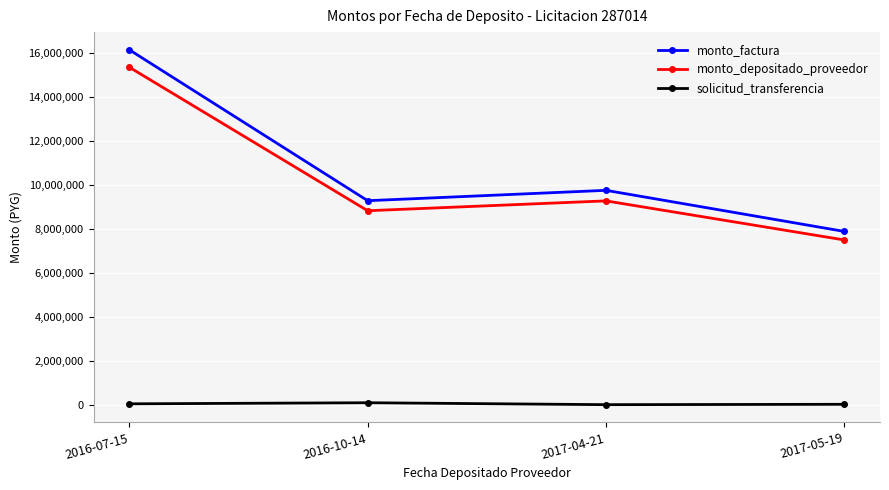

Which series has the largest total across all categories?

monto_factura